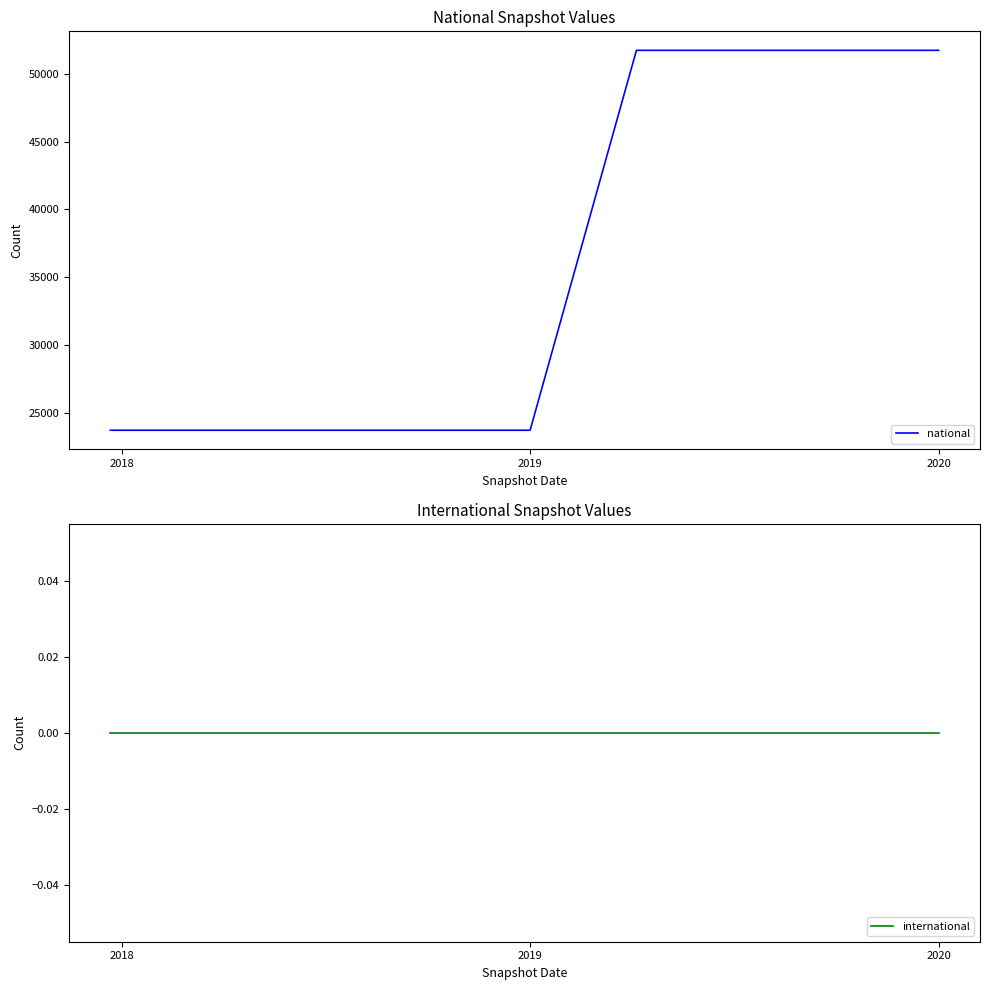

What is the highest value of the national series?

51745